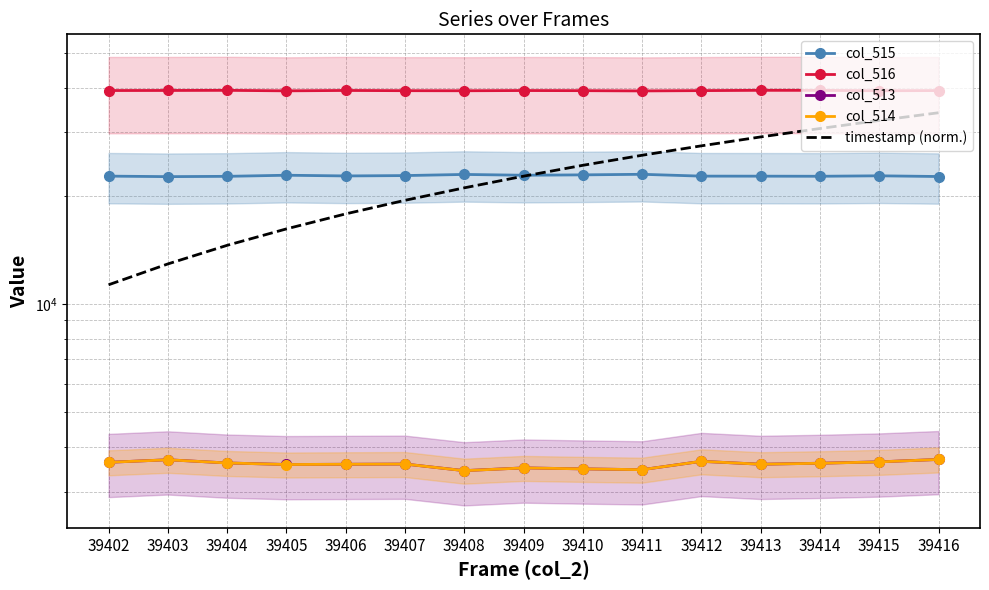

At which category does col_513 reach its first local valley?

39405